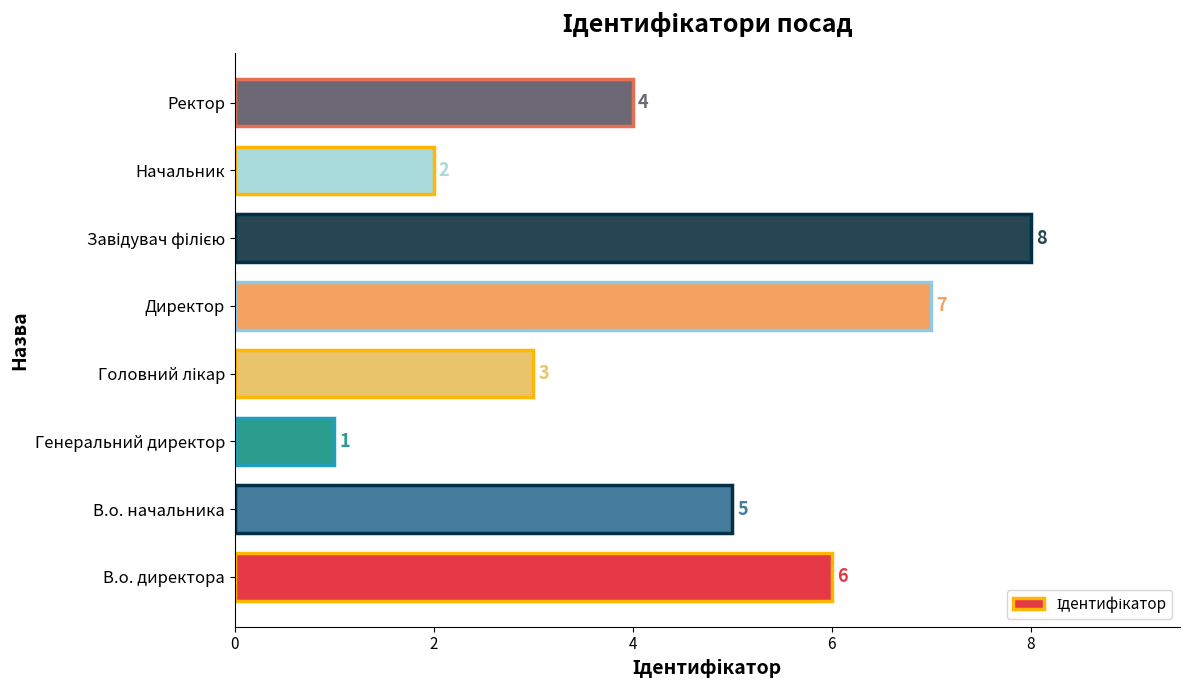

What is the difference between the second highest and minimum values?

6